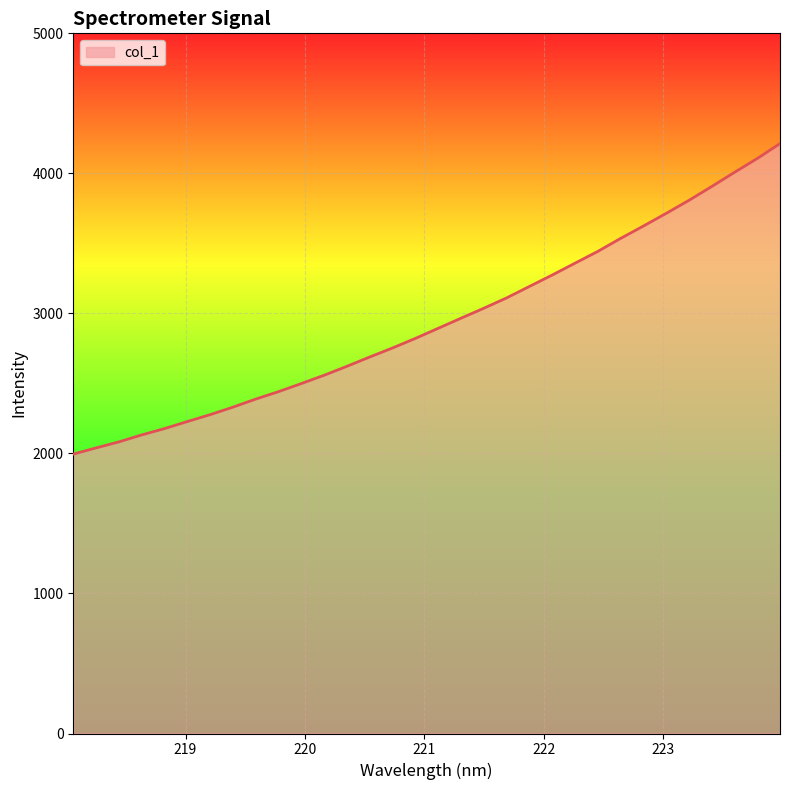

What is the difference between the maximum and minimum values?

2217.3